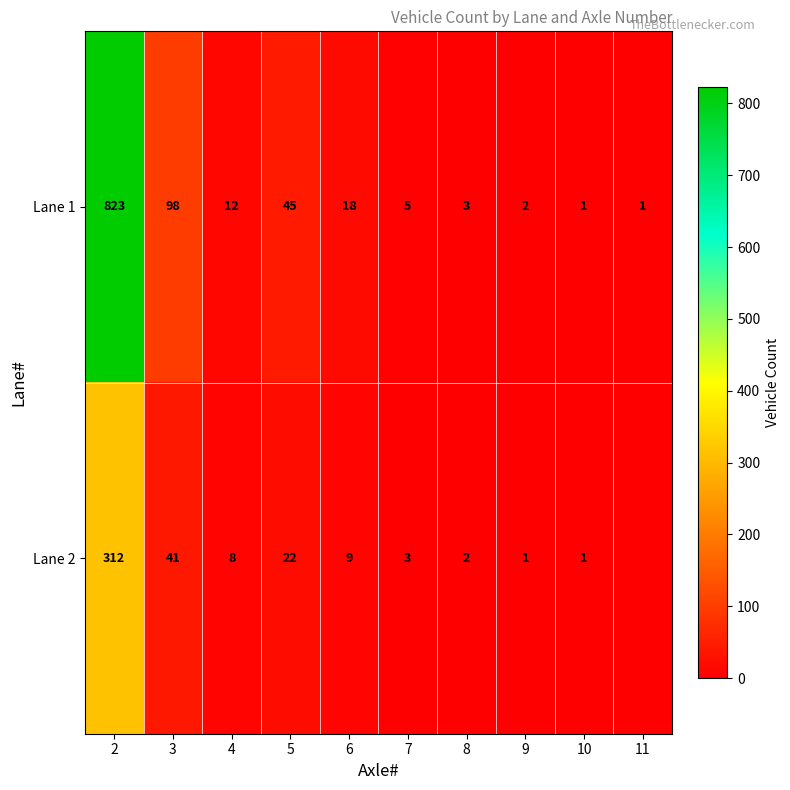

The value of Lane 1 at 8 is 3. True or false?

True